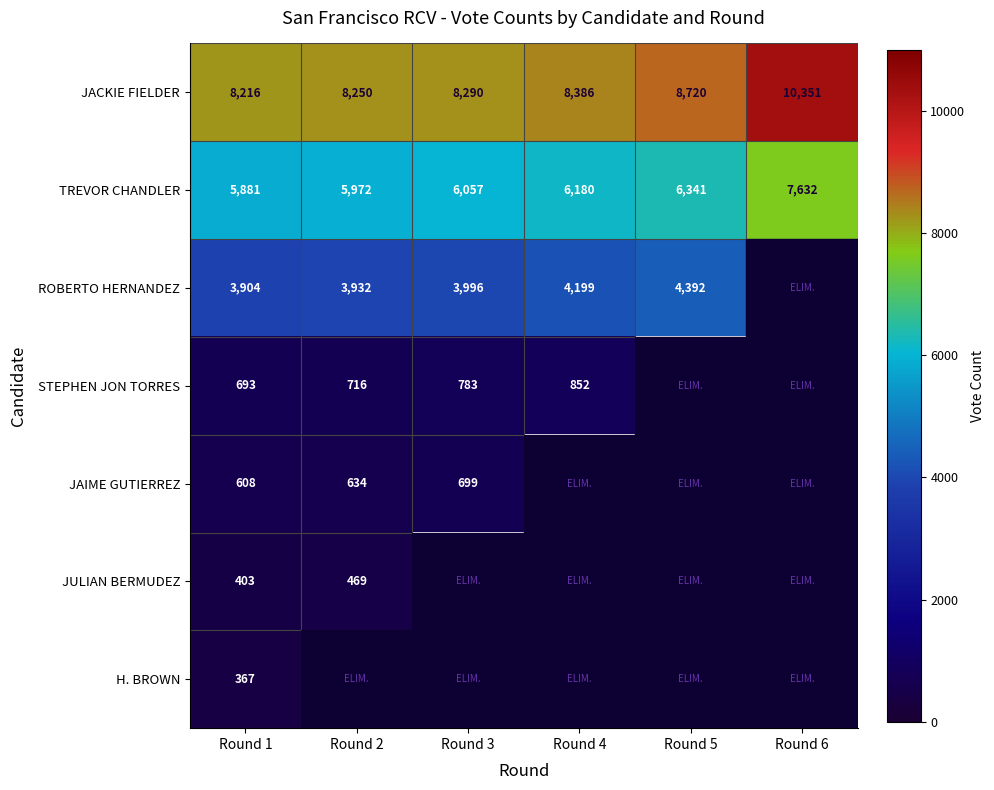

What is the approximate value of TREVOR CHANDLER at Round 6, to the nearest 10?

7630